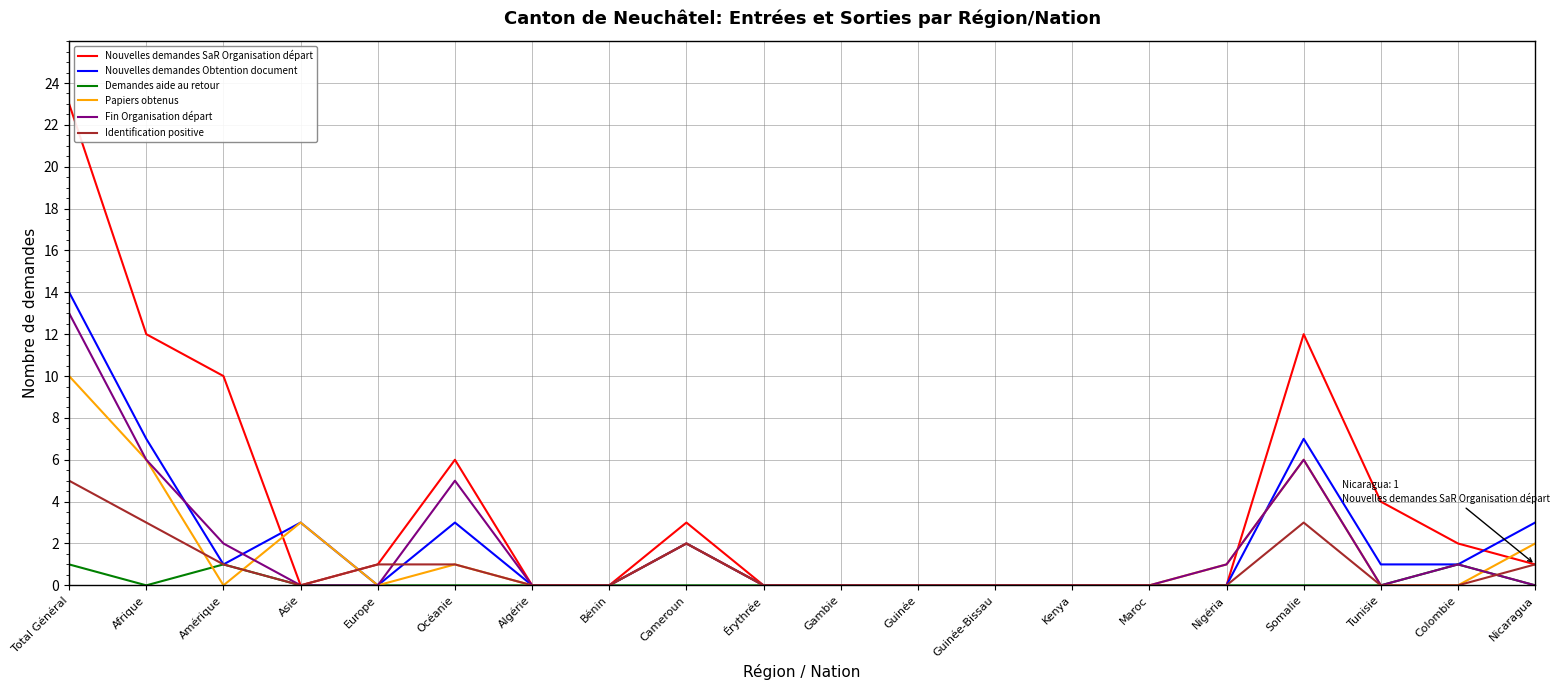

Reading left to right, transcribe all the data shown in this chart.

Nouvelles demandes SaR Organisation départ: 23	12	10	0	1	6	0	0	3	0	0	0	0	0	0	0	12	4	2	1
Nouvelles demandes Obtention document: 14	7	1	3	0	3	0	0	2	0	0	0	0	0	0	0	7	1	1	3
Demandes aide au retour: 1	0	1	0	0	0	0	0	0	0	0	0	0	0	0	0	0	0	1	0
Papiers obtenus: 10	6	0	3	0	1	0	0	2	0	0	0	0	0	0	1	6	0	0	2
Fin Organisation départ: 13	6	2	0	0	5	0	0	2	0	0	0	0	0	0	1	6	0	1	0
Identification positive: 5	3	1	0	1	1	0	0	2	0	0	0	0	0	0	0	3	0	0	1